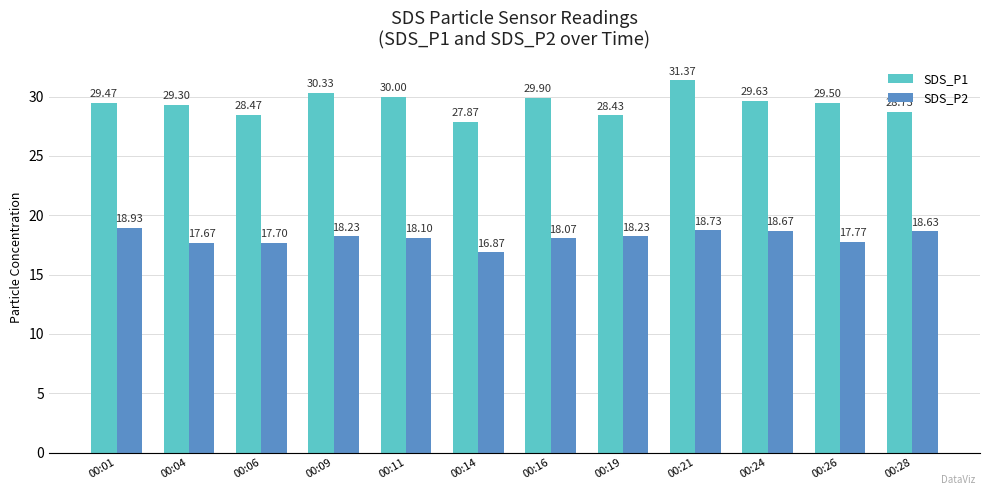

How many data points in SDS_P2 are above 18?

8